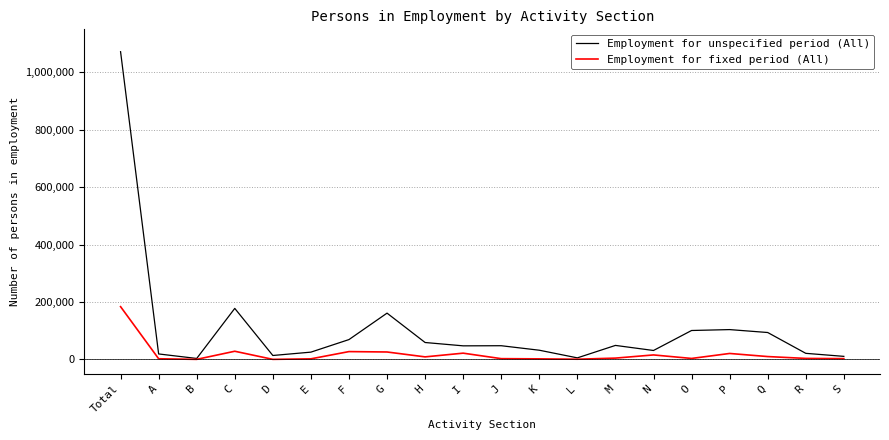

What are all the series names shown in the legend?

Employment for unspecified period (All), Employment for fixed period (All)